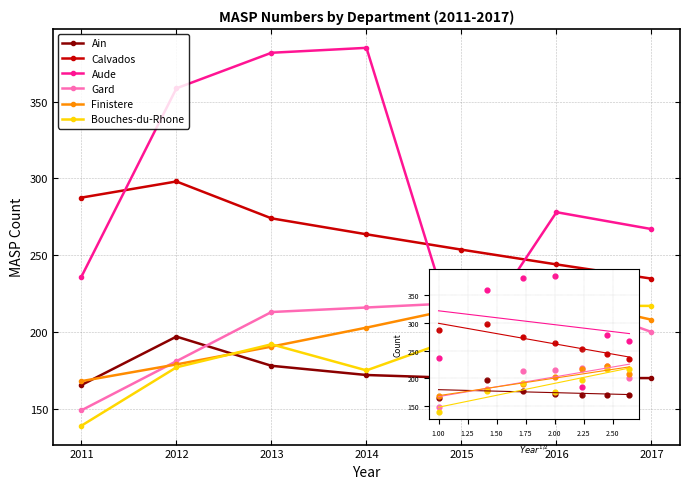

Which series has the widest spread of Y values?

Aude